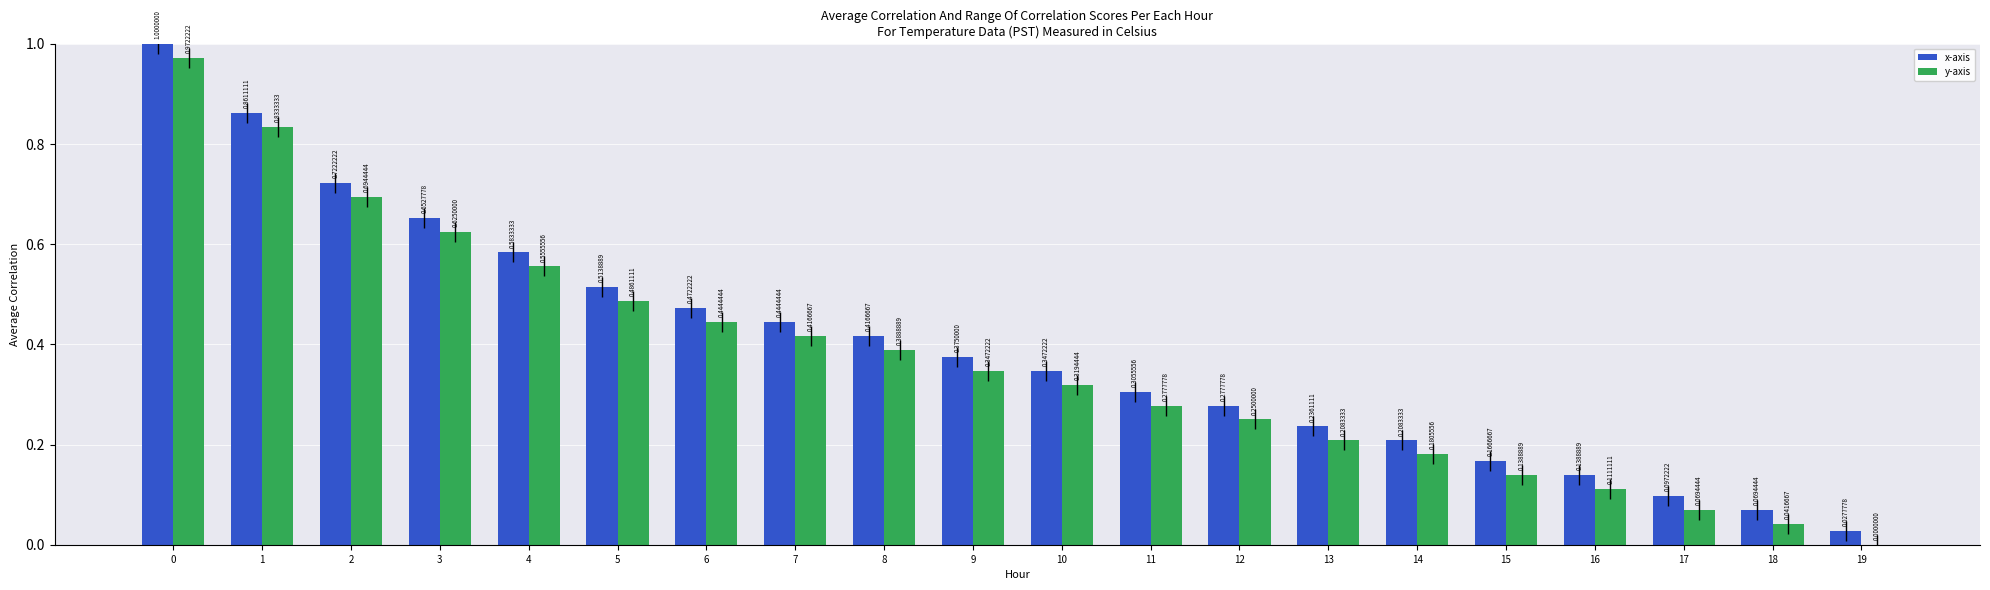

Is the value of x-axis at 0 greater than the value of y-axis at 7?

Yes